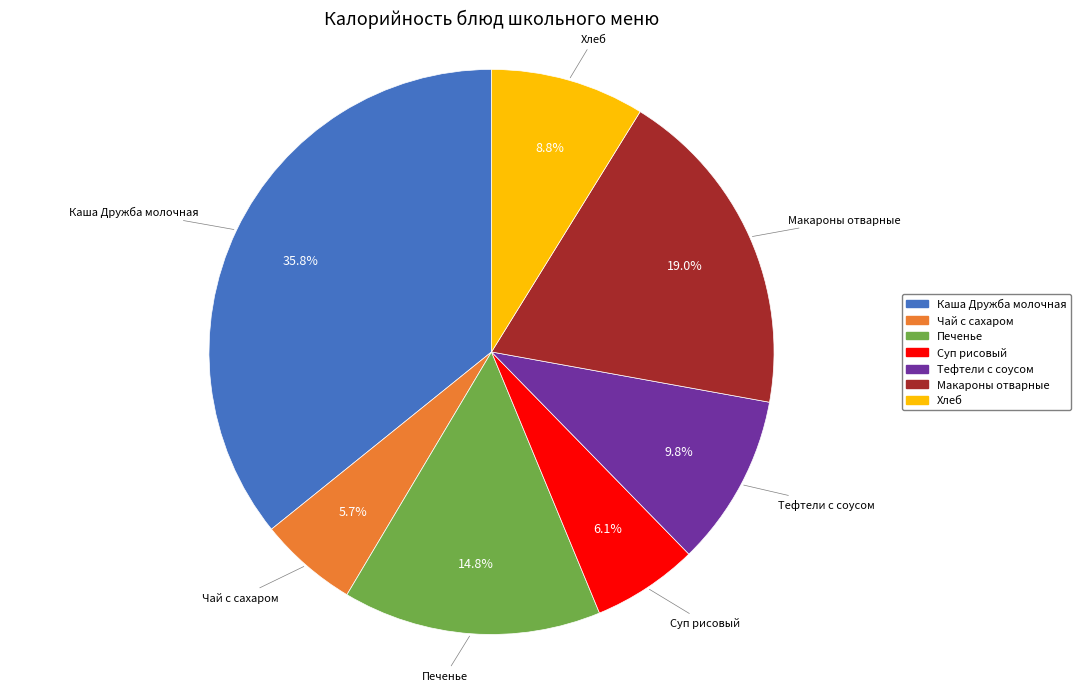

True or false: Суп рисовый accounts for 20% of the total.

False